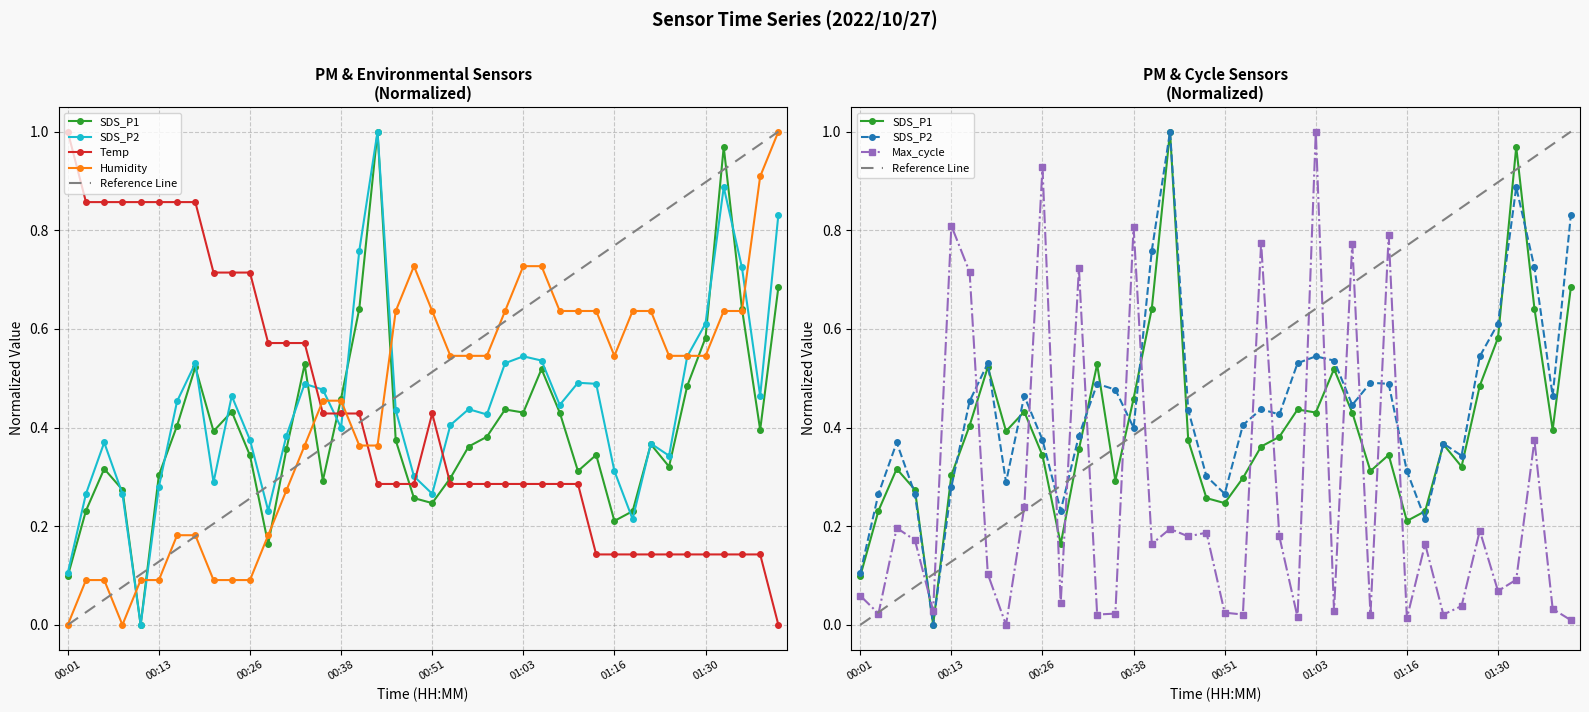

At which category is the sum across all series the highest?

01:03